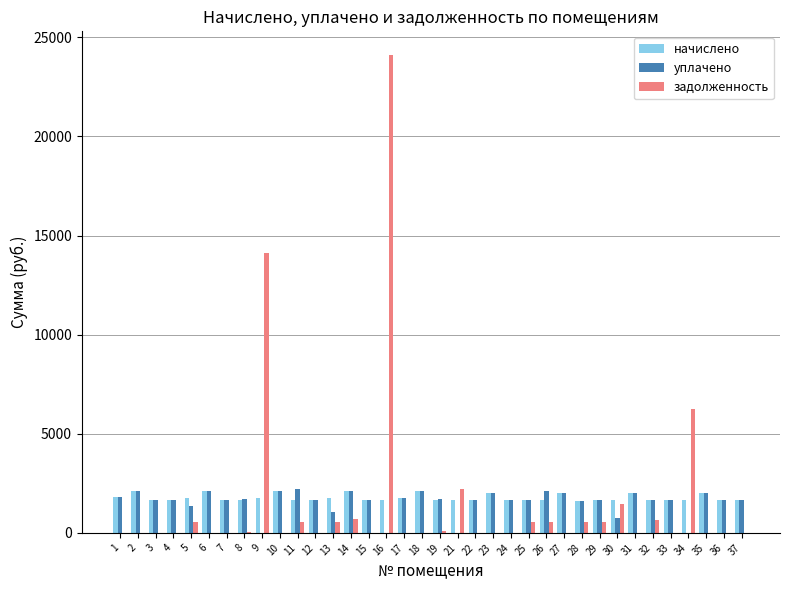

What is the approximate value of уплачено at 25?

1666.5